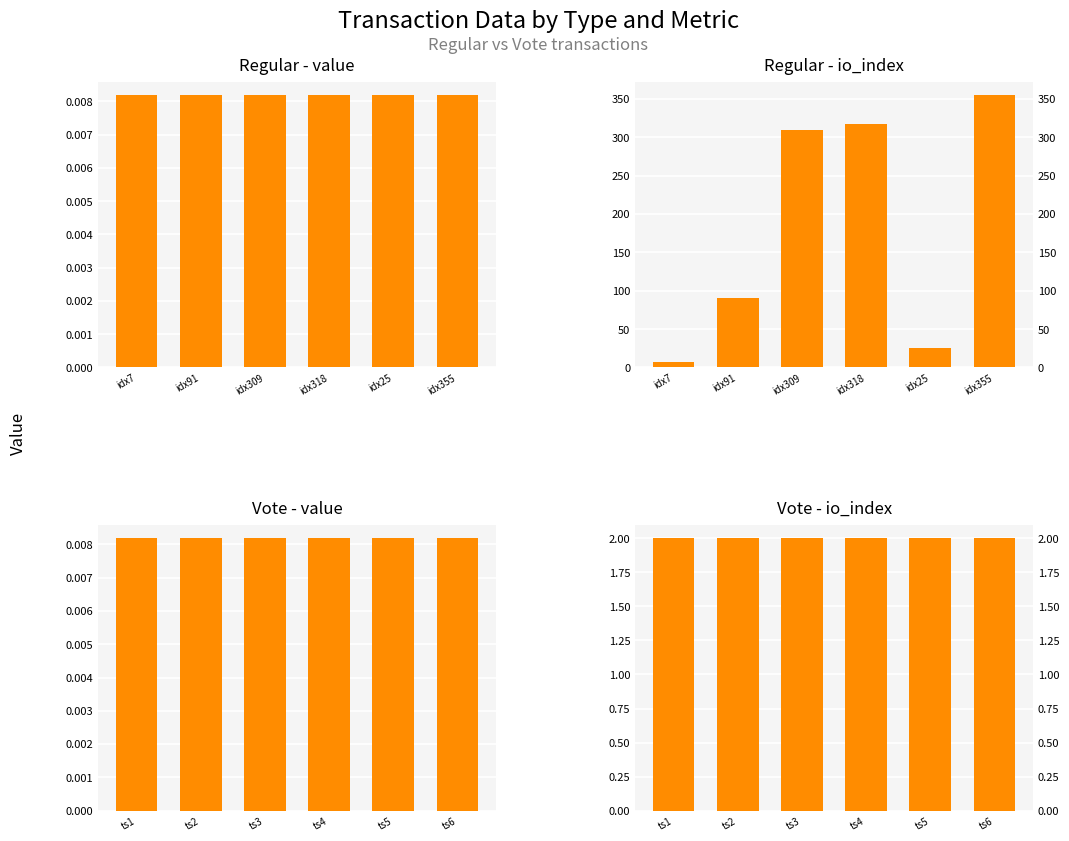

How many bars are there in total?

24